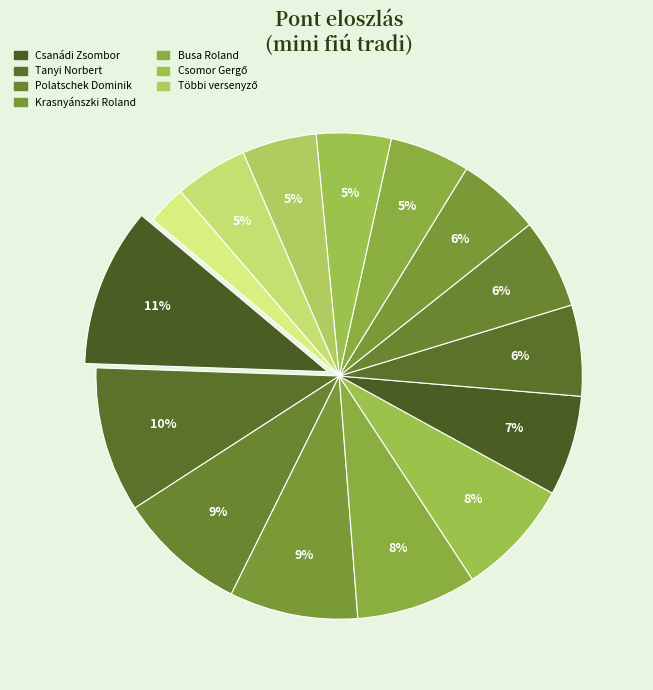

To the nearest percent, what is the average slice percentage?

7%